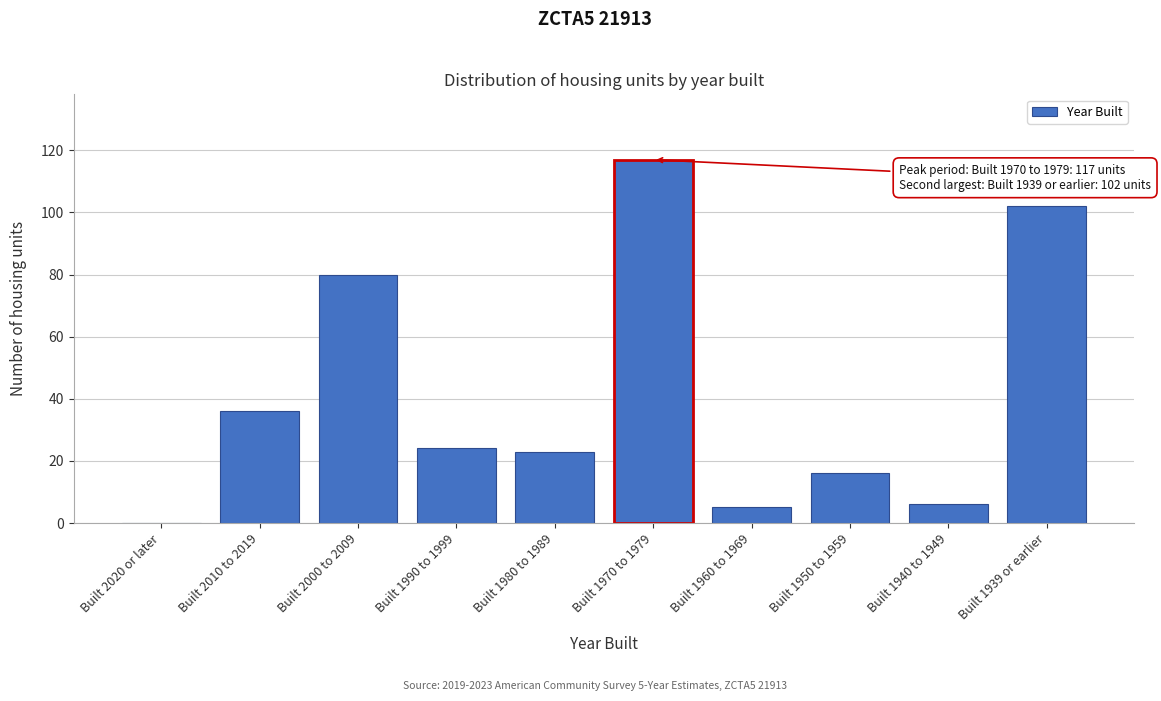

Reading right to left, transcribe all the data shown in this chart.

Built 1939 or earlier=102	Built 1940 to 1949=6	Built 1950 to 1959=16	Built 1960 to 1969=5	Built 1970 to 1979=117	Built 1980 to 1989=23	Built 1990 to 1999=24	Built 2000 to 2009=80	Built 2010 to 2019=36	Built 2020 or later=0